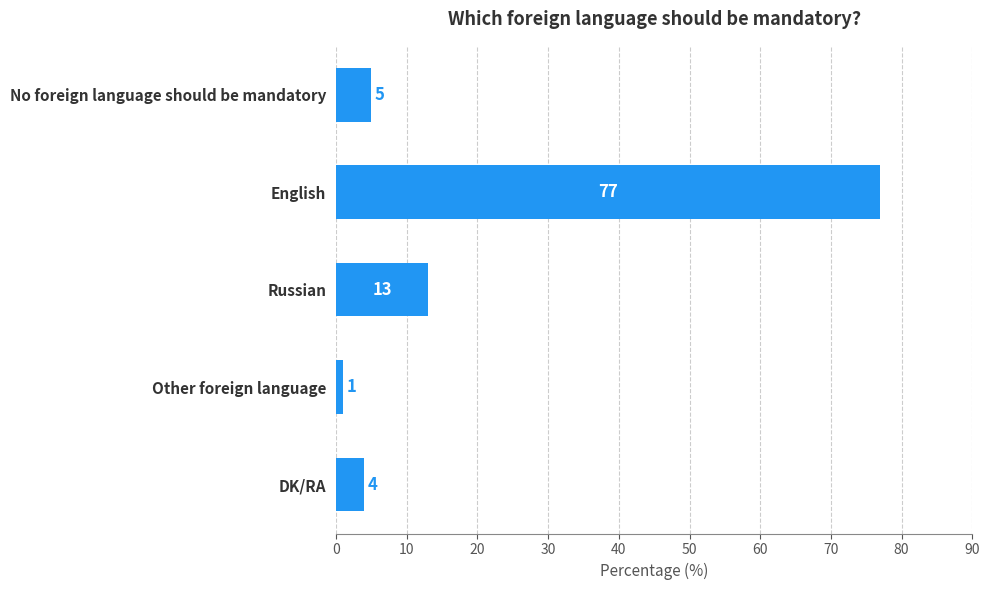

Approximately how many times larger is the value at English compared to No foreign language should be mandatory?

15.4